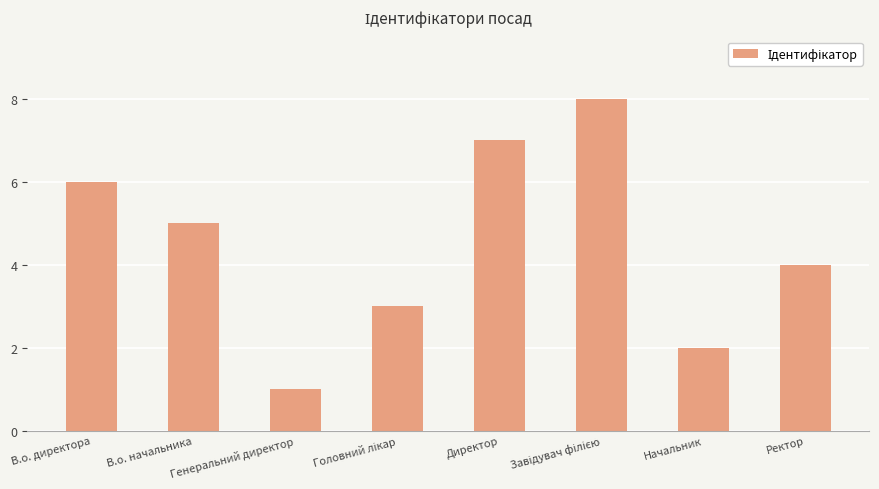

The chart shows a value of 7 at В.о. начальника. True or false?

False